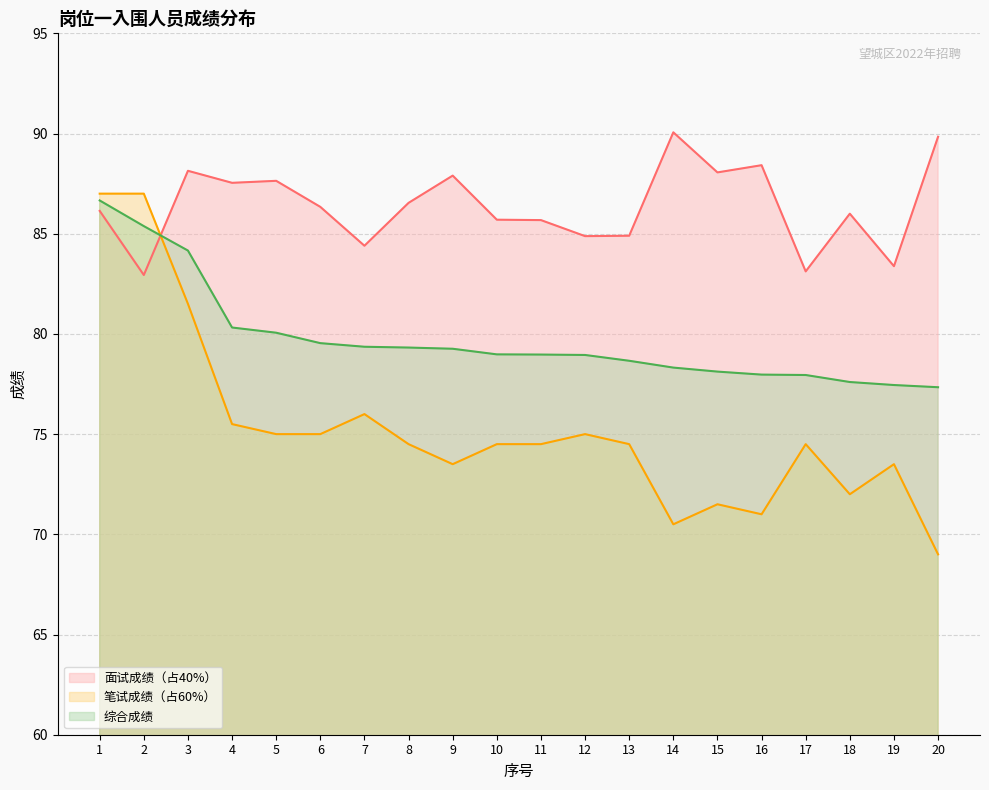

What is the average value of the 笔试成绩（占60%） series?

75.3